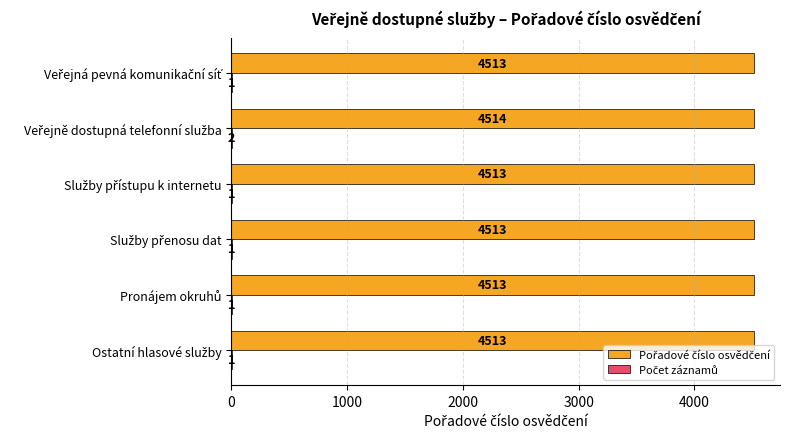

What is the greatest value displayed?

4514